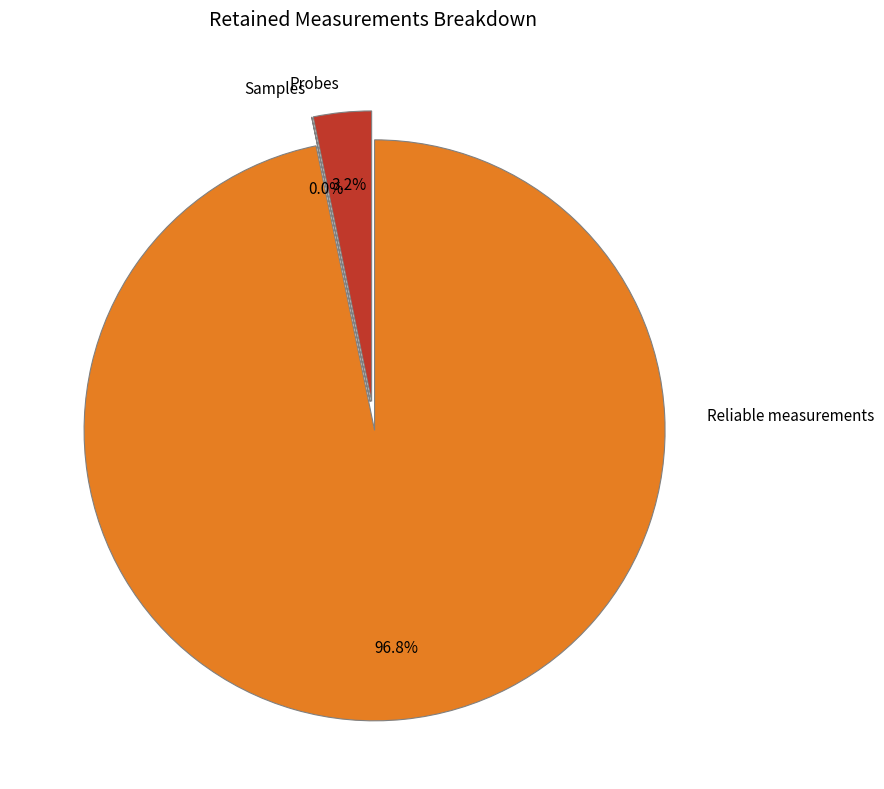

Does Reliable measurements represent more than half of the total?

Yes